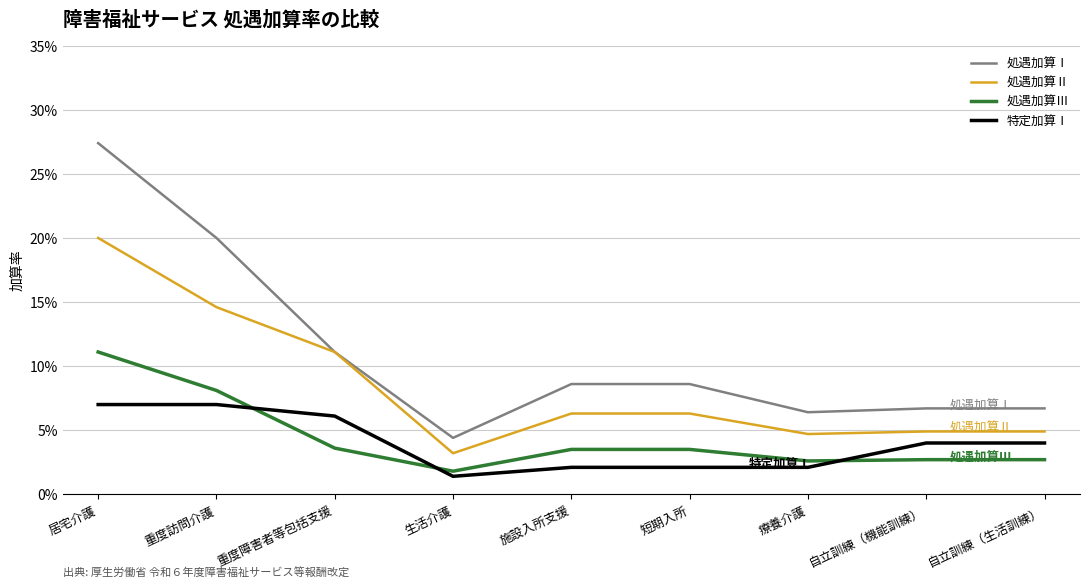

What is the sum of the 処遇加算Ⅰ values at 自立訓練（生活訓練） and 療養介護?

0.1